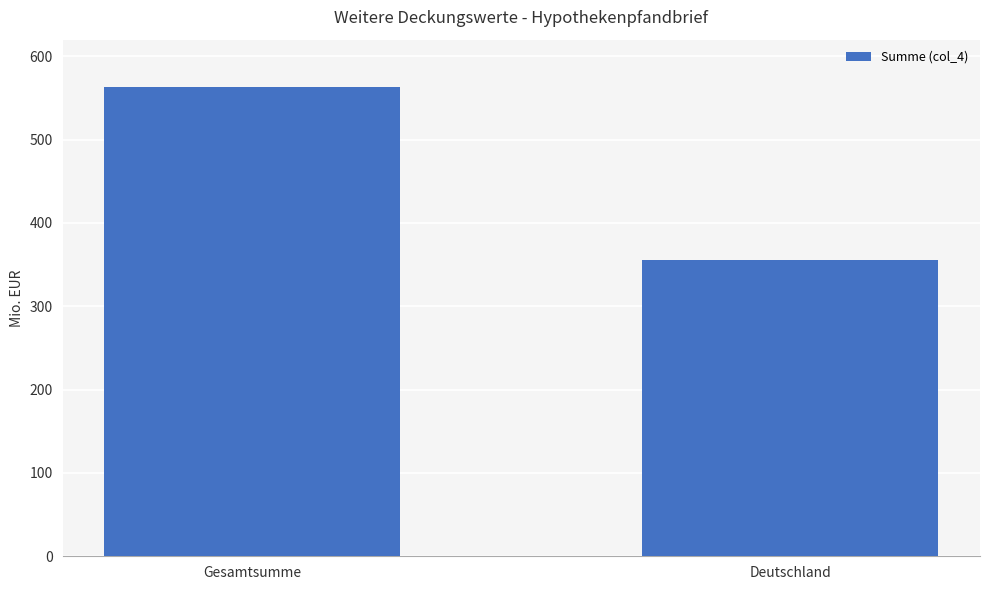

At which category does the chart reach its peak across all series?

Gesamtsumme